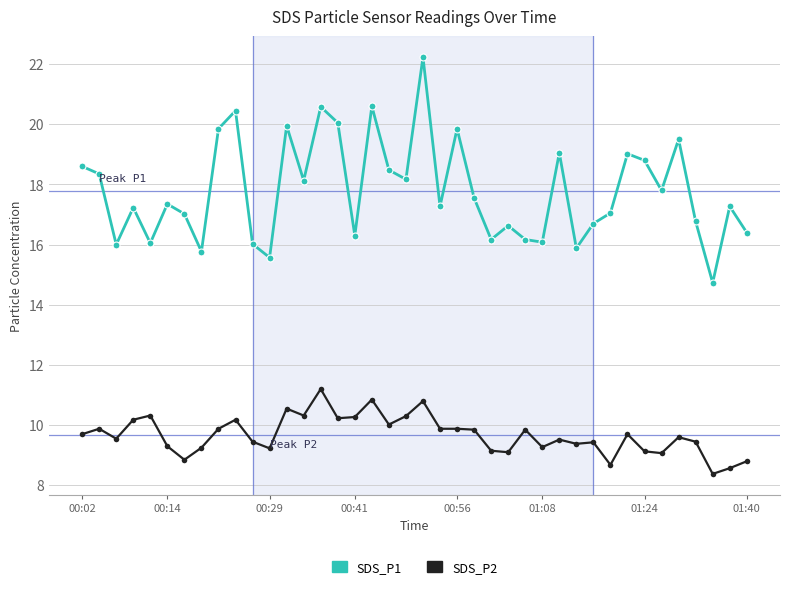

What is the sum of all SDS_P2 values?

387.0